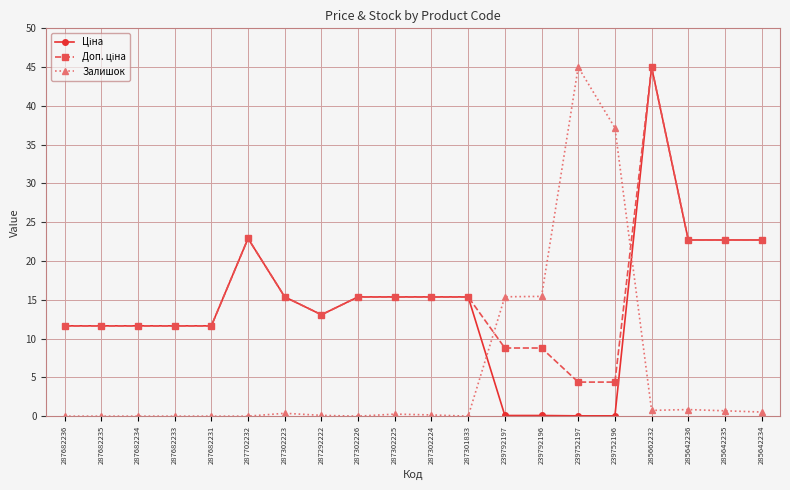

At which category is the sum across all series the highest?

285662232